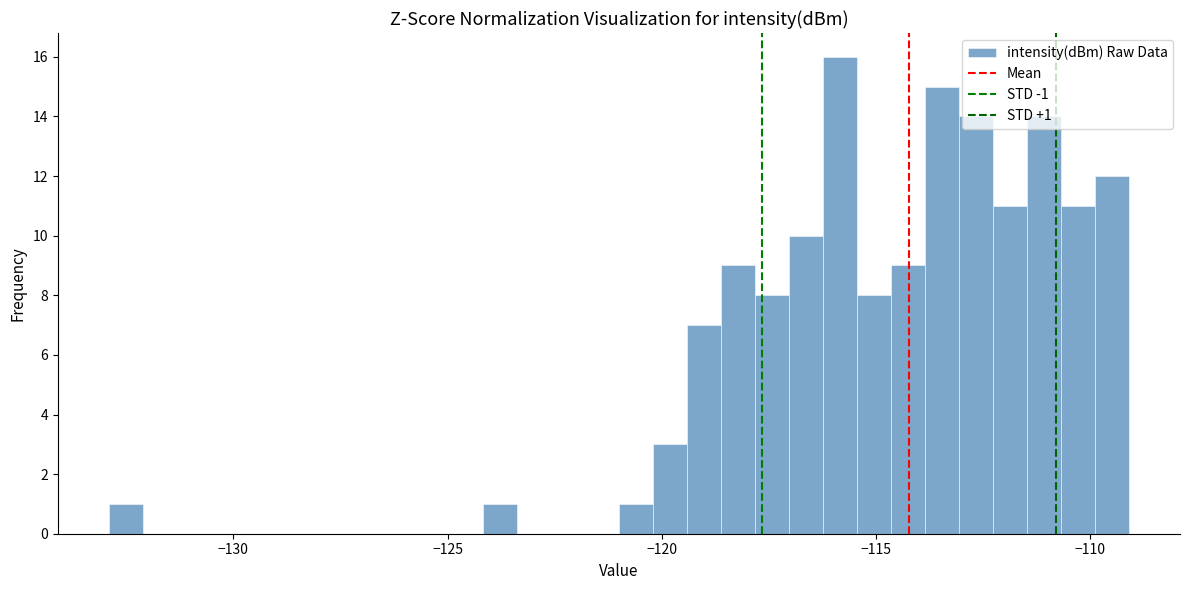

Read against the x-axis, roughly where is the centre of the tallest bar?

-116.0